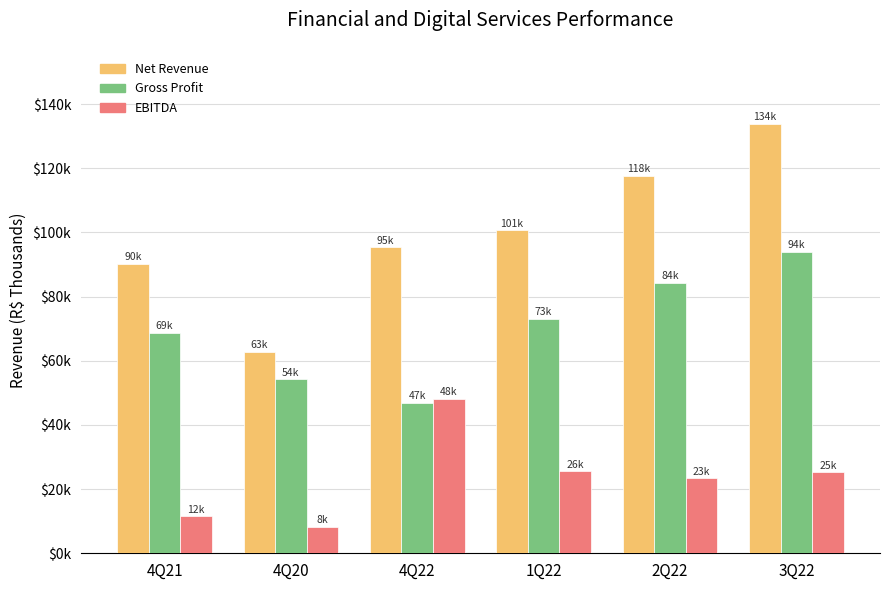

At which label does EBITDA reach its peak?

4Q22